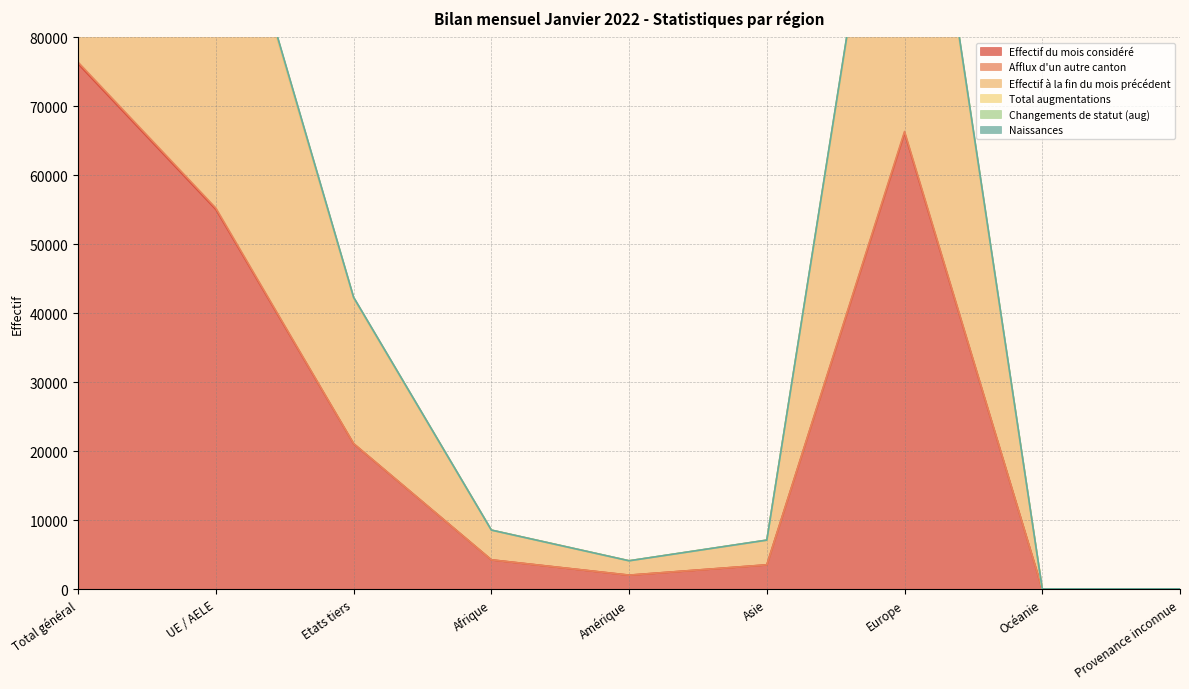

What is the highest value of the Effectif du mois considéré series?

76158